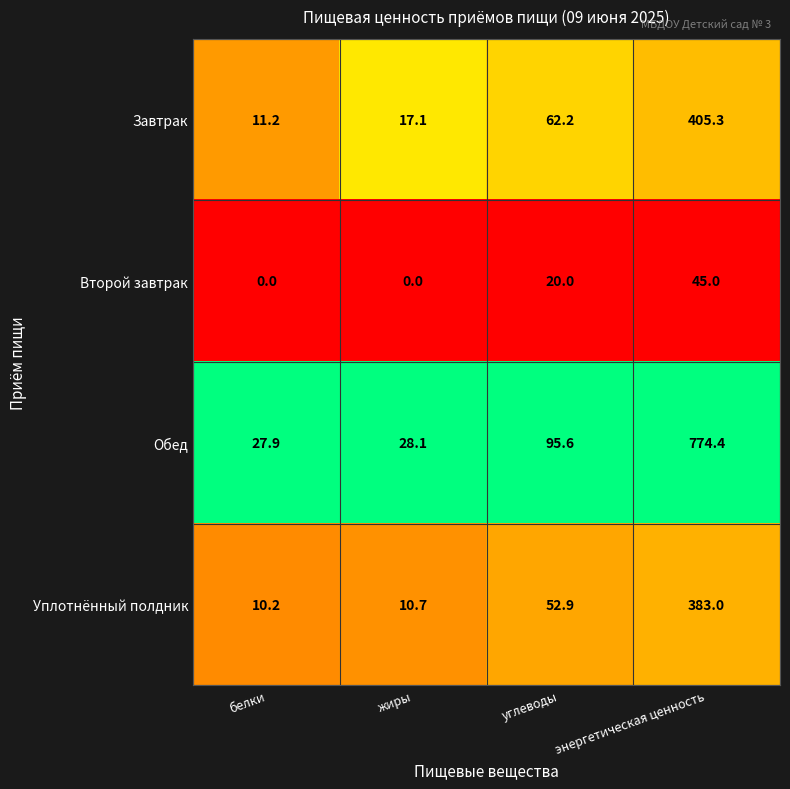

Reading right to left, list all the values displayed in this chart.

Завтрак: энергетическая ценность=405.3	углеводы=62.2	жиры=17.1	белки=11.2
Второй завтрак: энергетическая ценность=45.0	углеводы=20.0	жиры=0.0	белки=0.0
Обед: энергетическая ценность=774.4	углеводы=95.6	жиры=28.1	белки=27.9
Уплотнённый полдник: энергетическая ценность=383.0	углеводы=52.9	жиры=10.7	белки=10.2